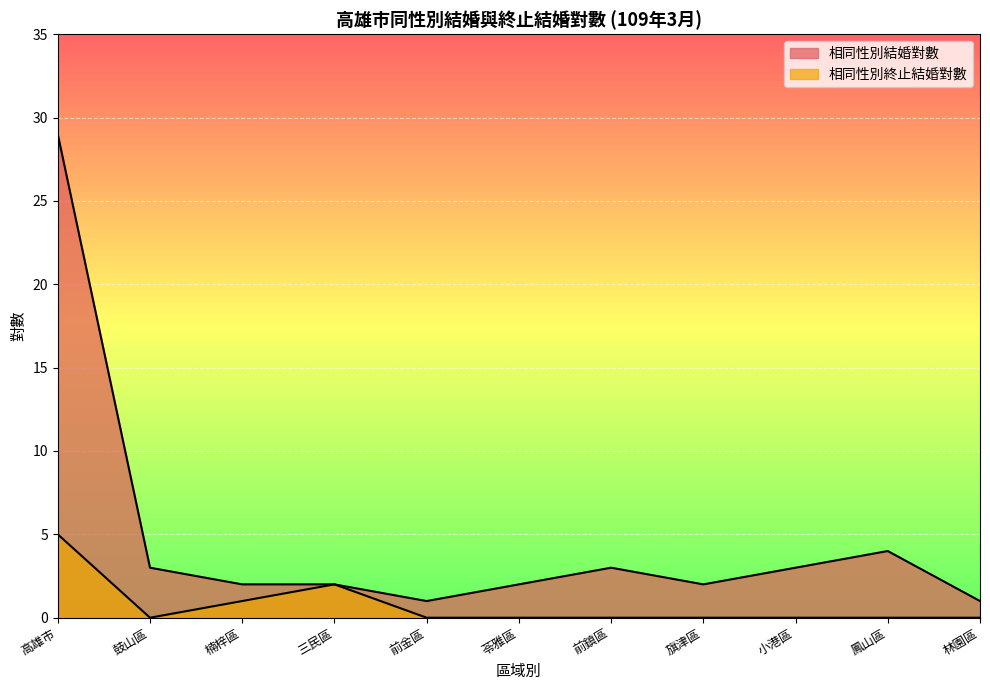

Is the value of 相同性別結婚對數 at 旗津區 greater than the value of 相同性別終止結婚對數 at 高雄市?

No